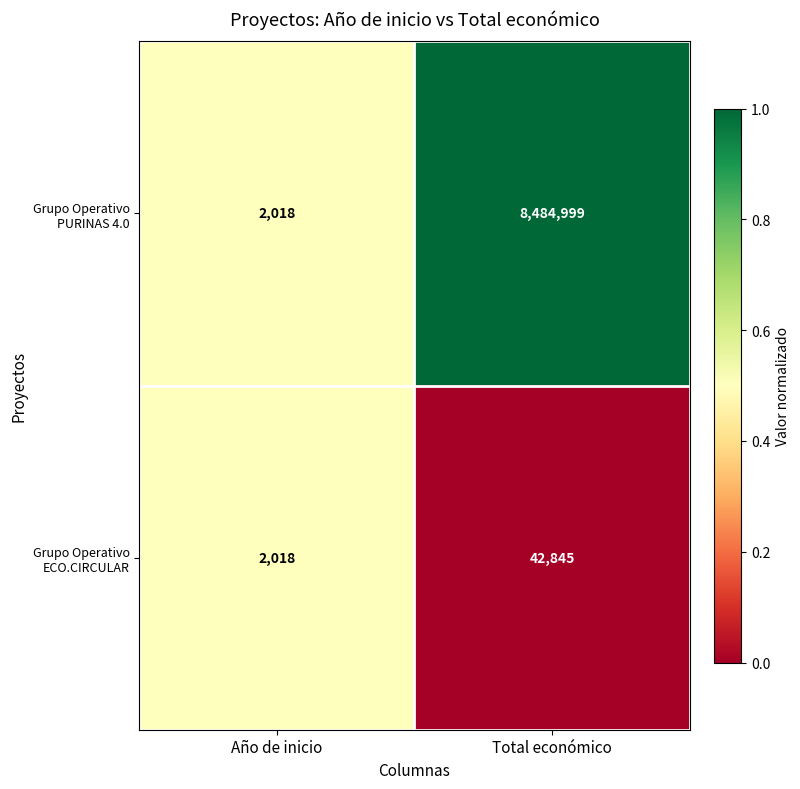

Rank the series at Total económico from lowest to highest value.

Grupo Operativo ECO.CIRCULAR, Grupo Operativo PURINAS 4.0